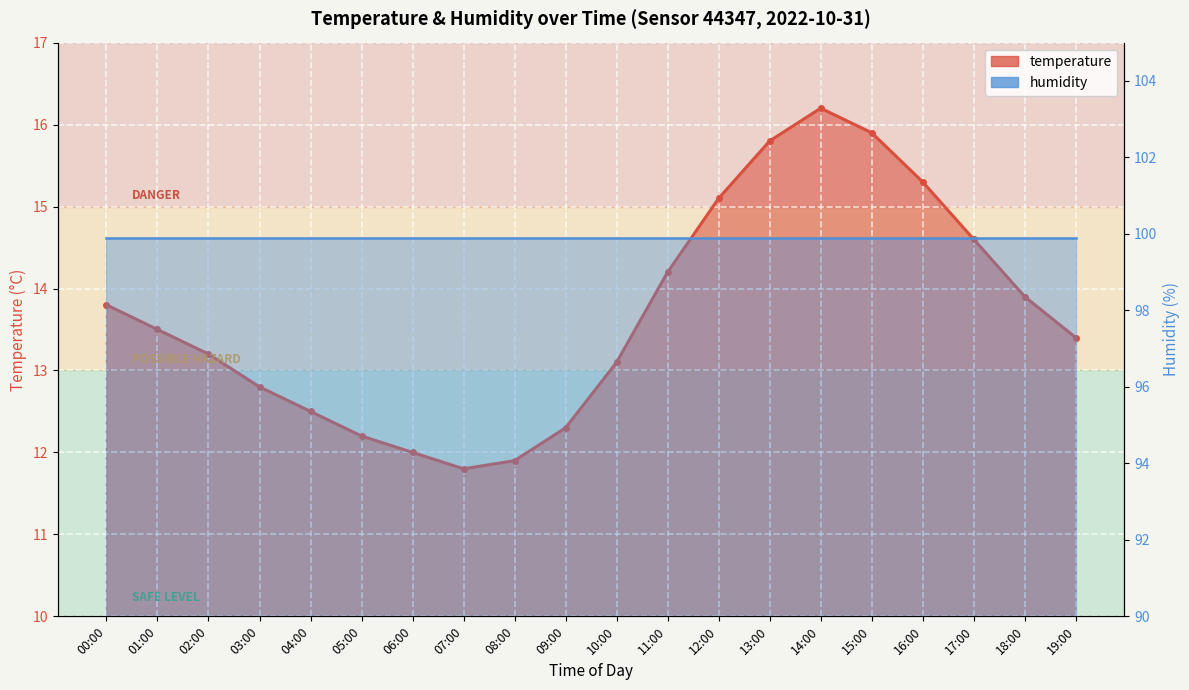

Reading left to right, transcribe all the data shown in this chart.

13.8	13.5	13.2	12.8	12.5	12.2	12.0	11.8	11.9	12.3	13.1	14.2	15.1	15.8	16.2	15.9	15.3	14.6	13.9	13.4